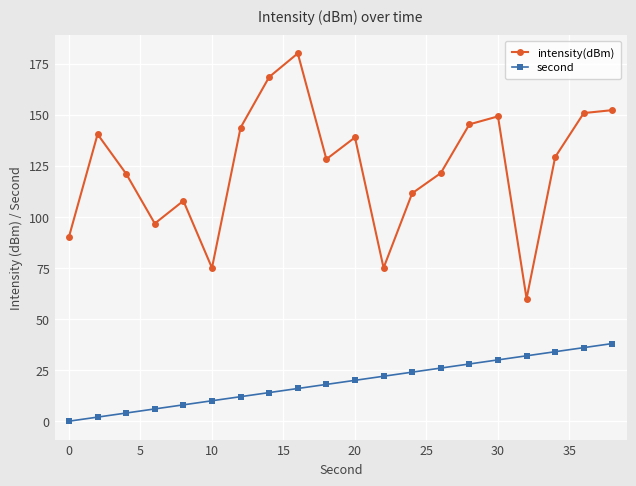

What is the greatest value displayed?

180.0